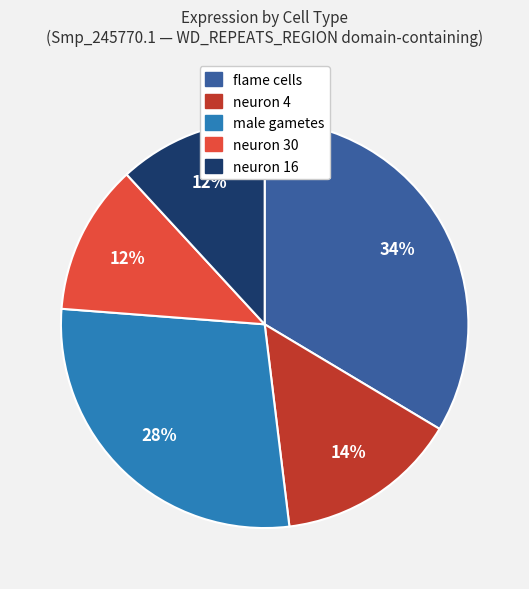

To the nearest percent, what portion does neuron 16 represent?

12%